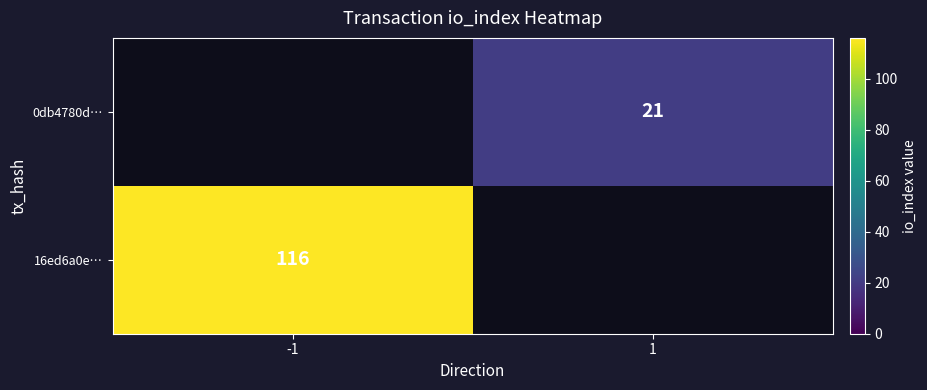

Is the value of 0db4780d… at 1 greater than the value of 16ed6a0e… at -1?

No